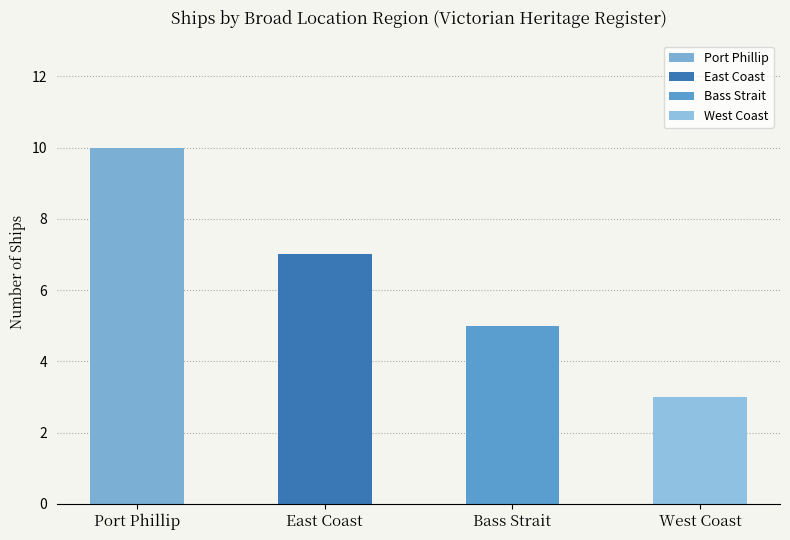

Is it true that the value at Port Phillip is 10?

True